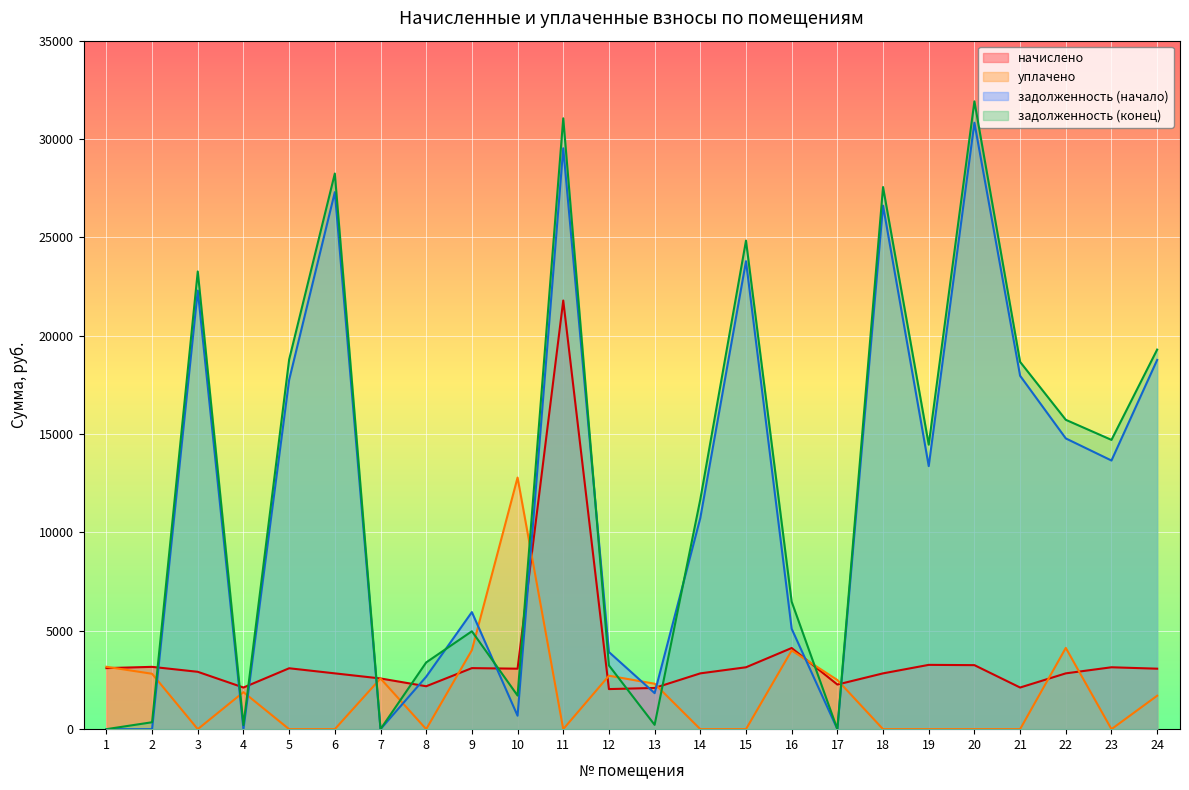

What is the sum of the начислено values at 14 and 15?

5983.2